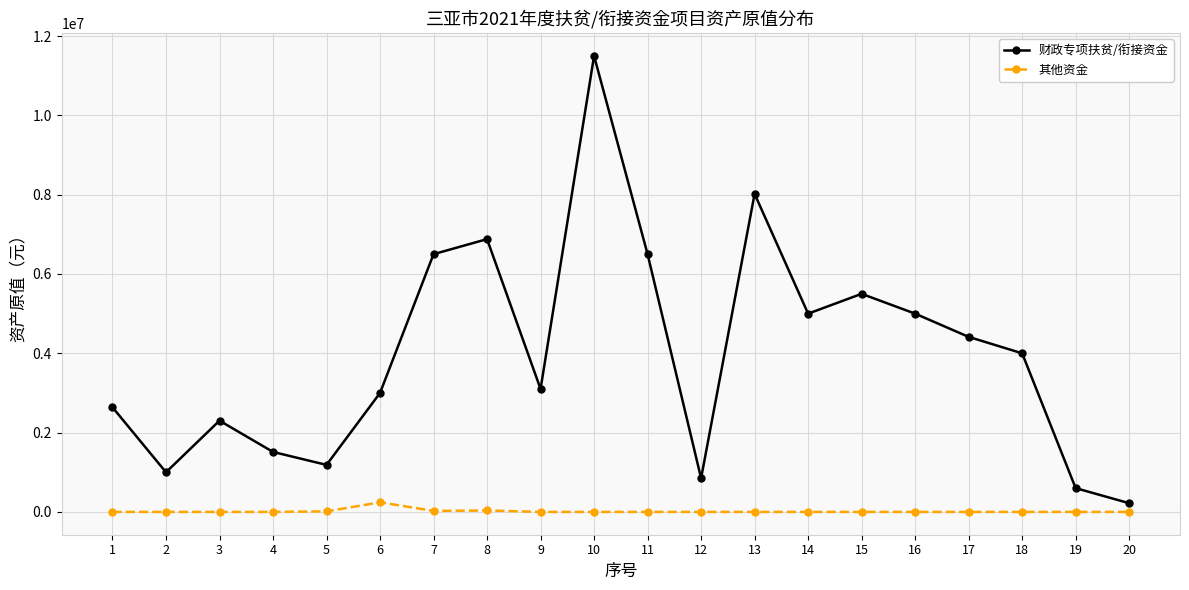

At which category does 财政专项扶贫/衔接资金 reach its first local valley?

2